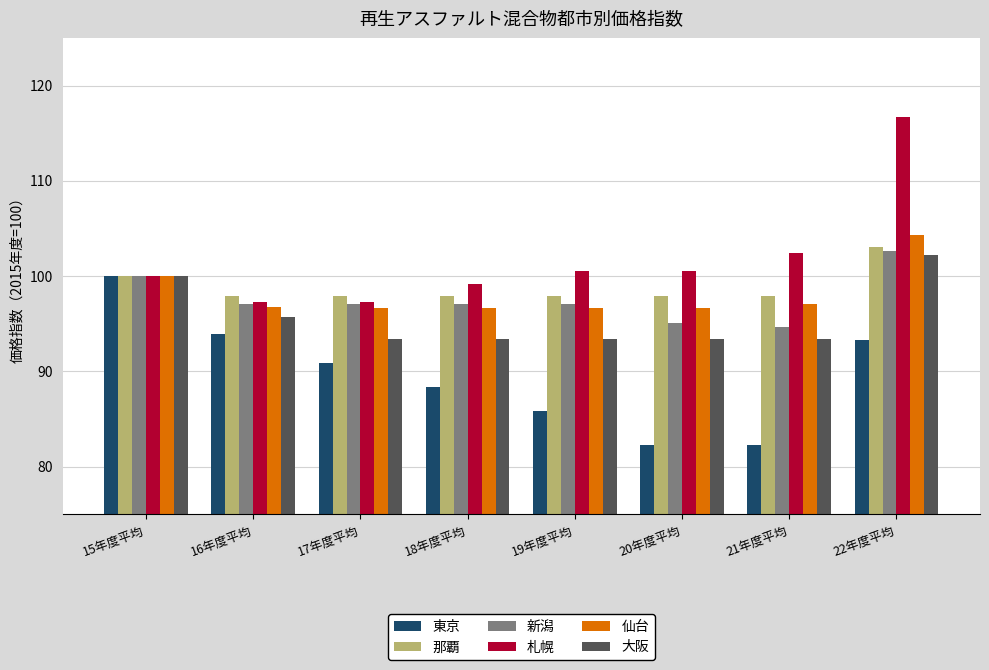

Is the value of 東京 at 17年度平均 greater than the value of 大阪 at 17年度平均?

No